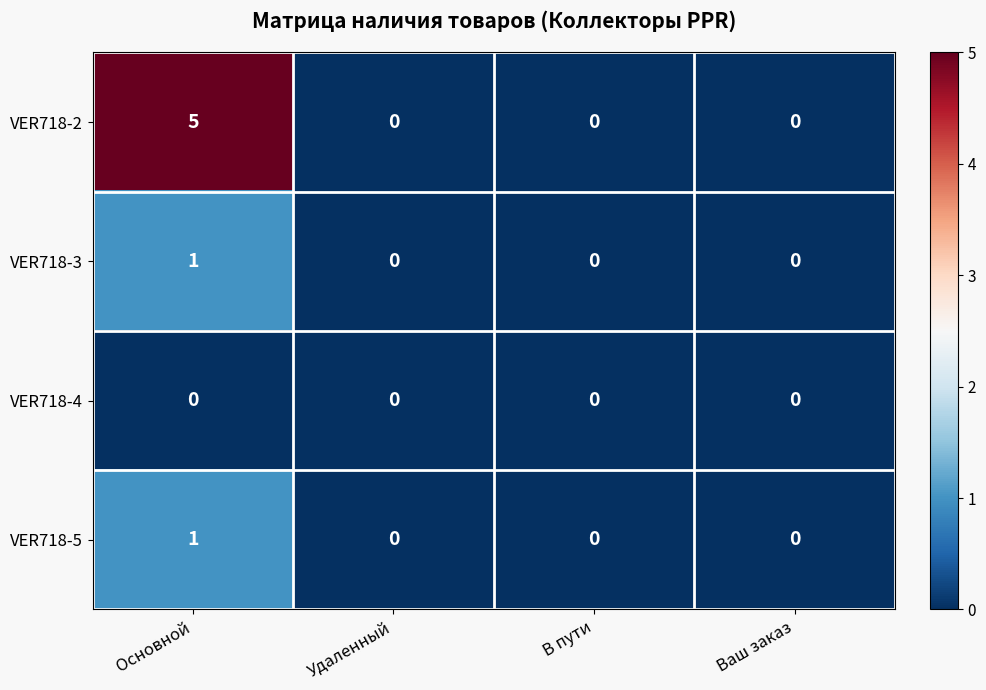

The VER718-3 series shows 2 at Основной. True or false?

False